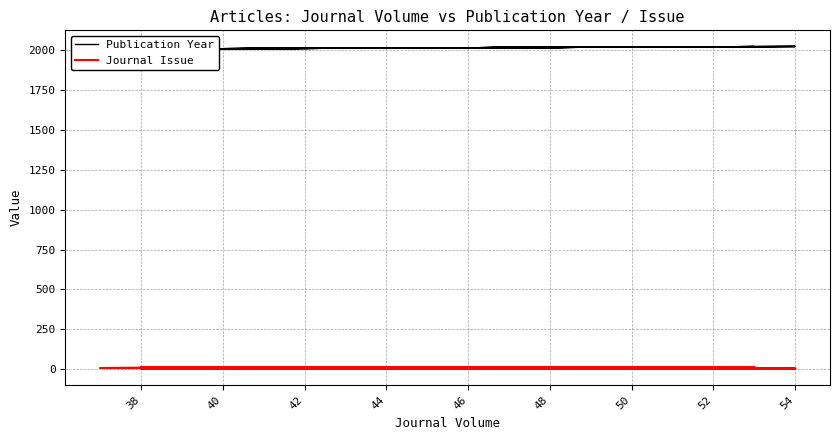

How many lines are shown in the chart?

2